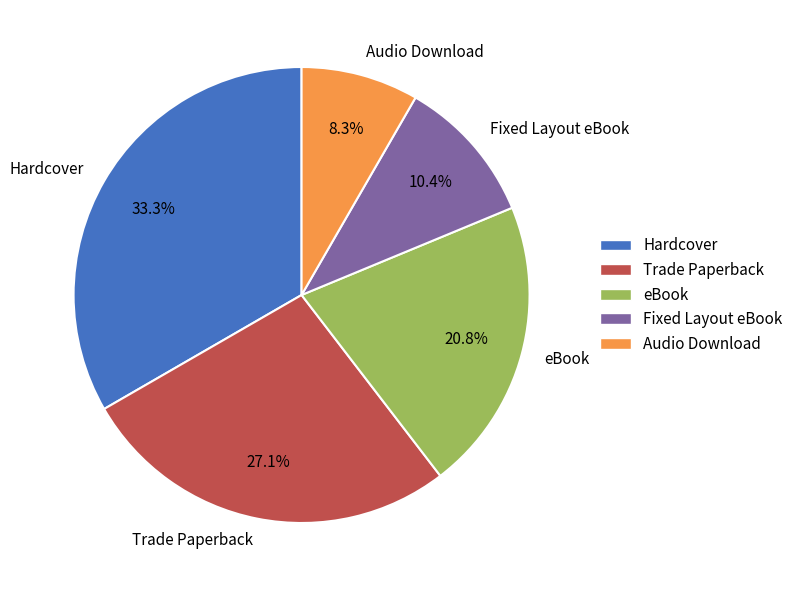

What percentage is the Fixed Layout eBook slice, to the nearest percent?

10%